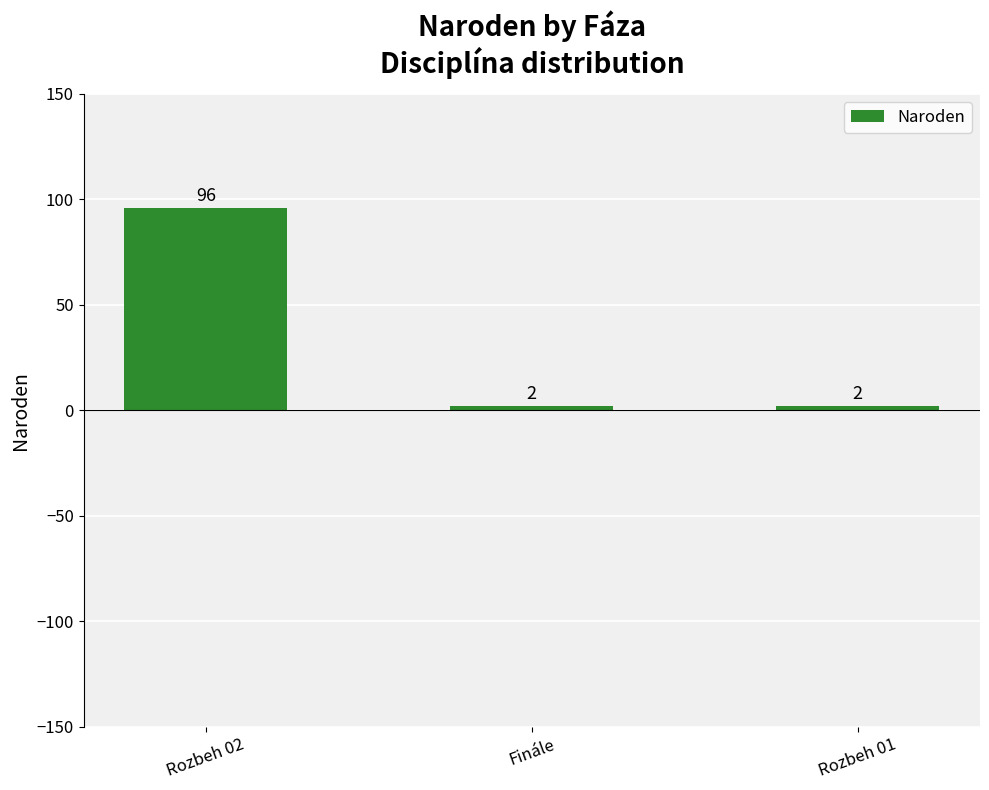

Between Rozbeh 02 and Rozbeh 01, which is larger?

Rozbeh 02